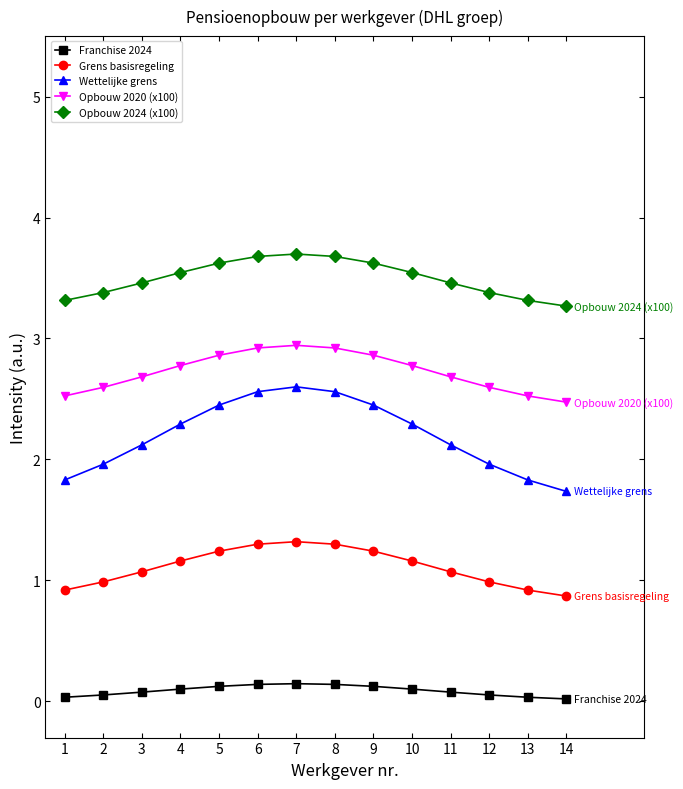

Is it true that Opbouw 2020 (x100) equals 2.7 at 3?

True